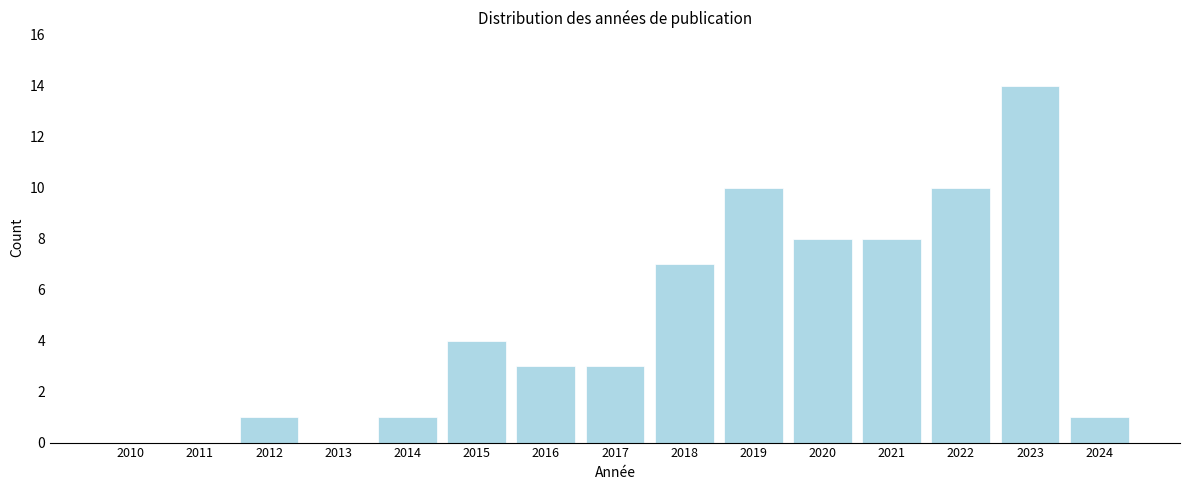

Reading left to right, transcribe all the data shown in this chart.

2010=0	2011=0	2012=1	2013=0	2014=1	2015=4	2016=3	2017=3	2018=7	2019=10	2020=8	2021=8	2022=10	2023=14	2024=1